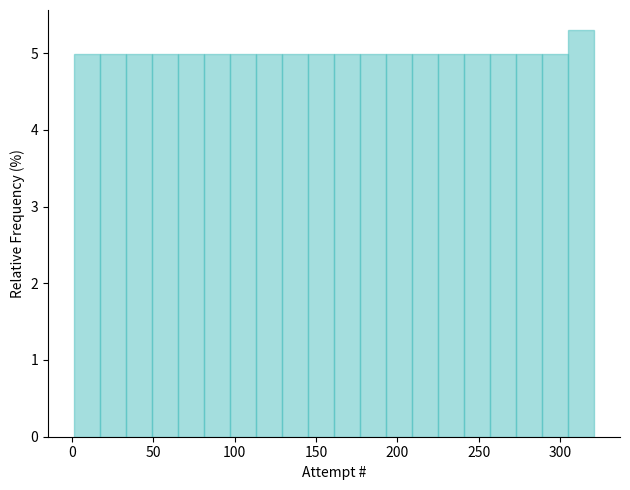

Read against the x-axis, roughly where is the centre of the tallest bar?

315